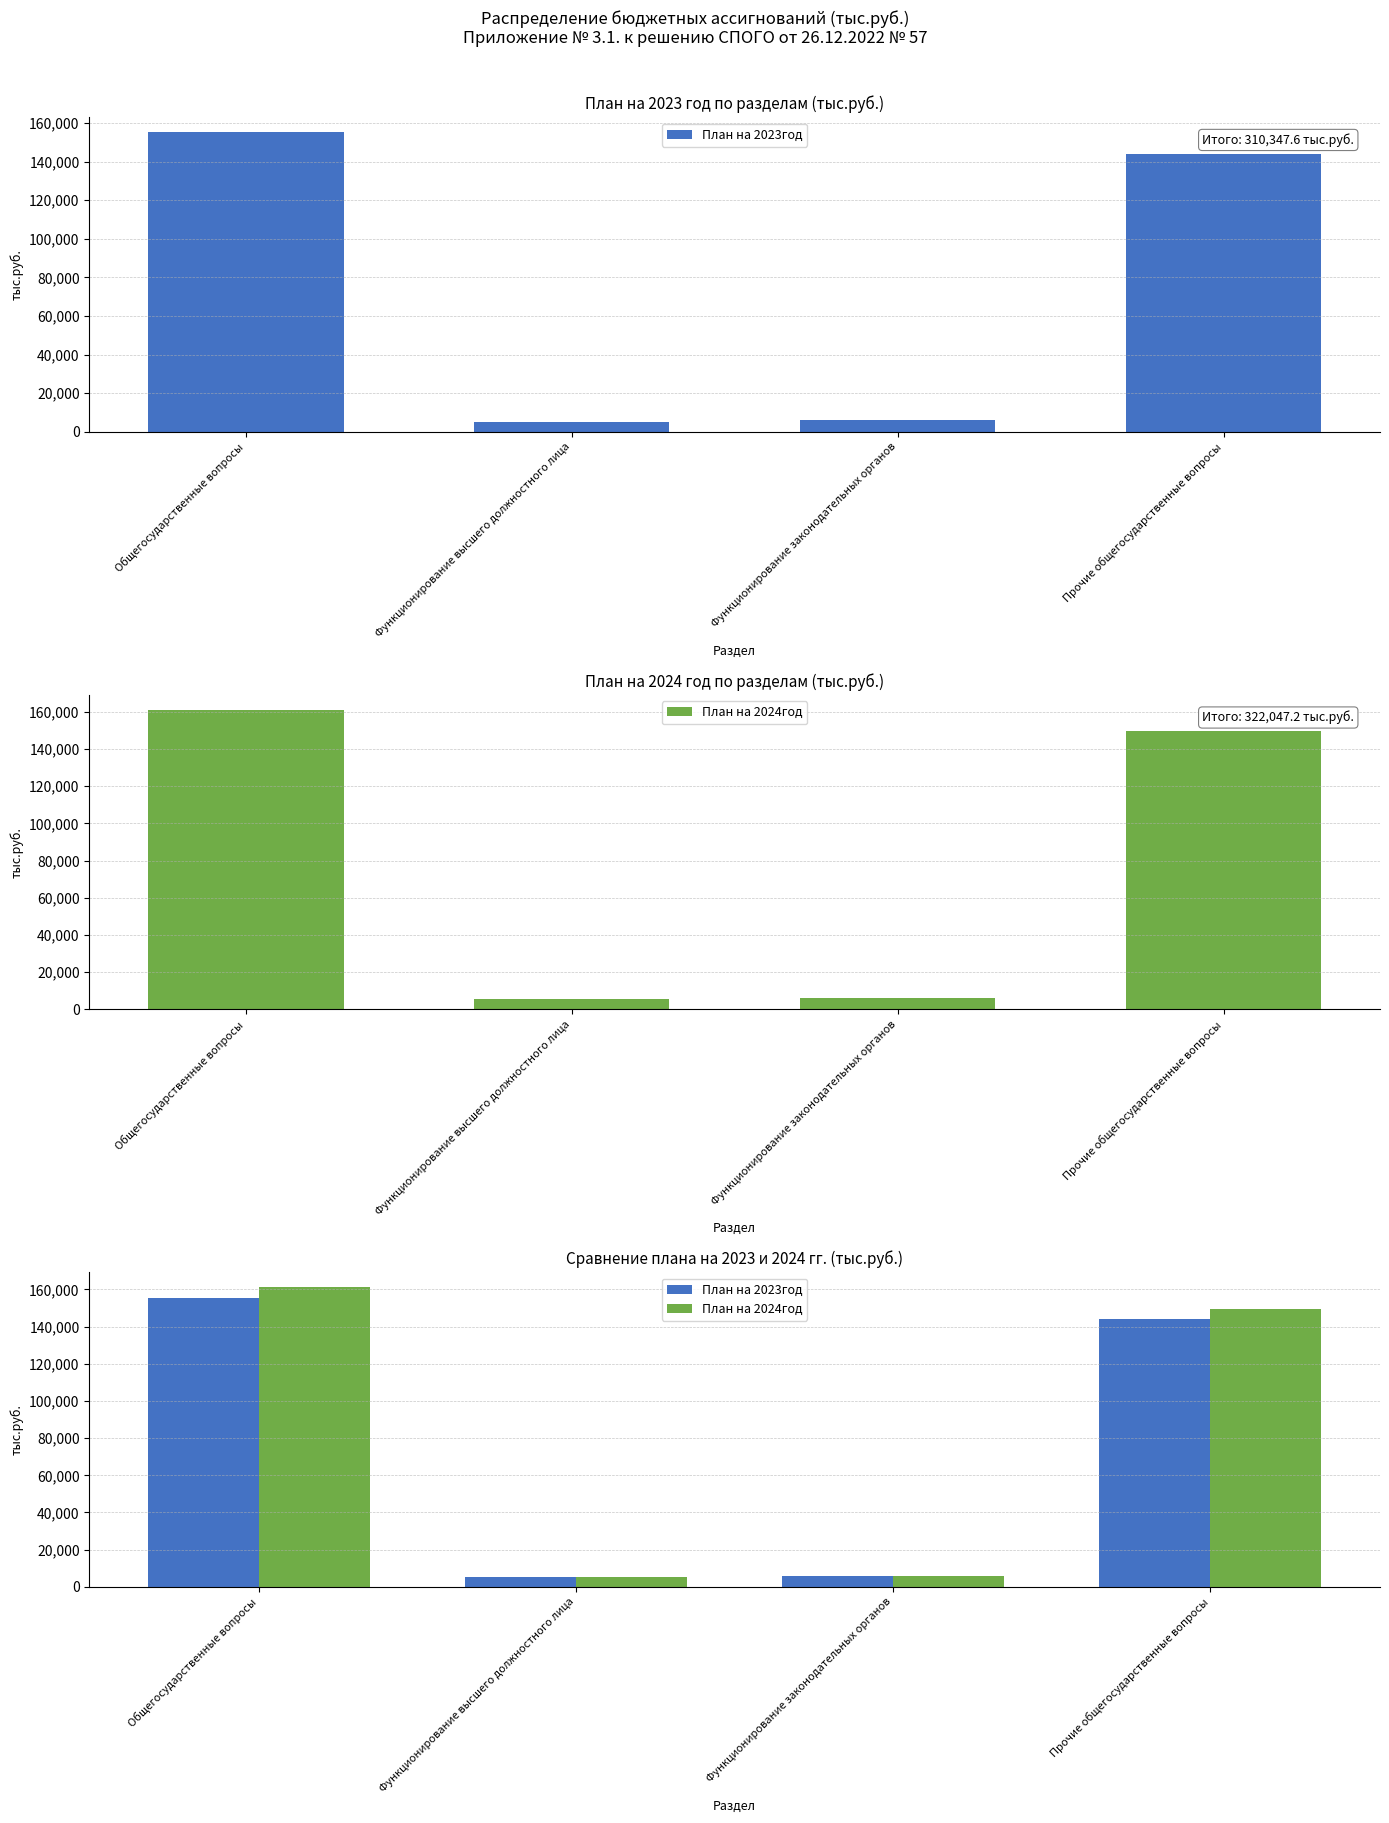

Rank the categories by План на 2024год value from lowest to highest.

Функционирование высшего должностного лица, Функционирование законодательных органов, Прочие общегосударственные вопросы, Общегосударственные вопросы